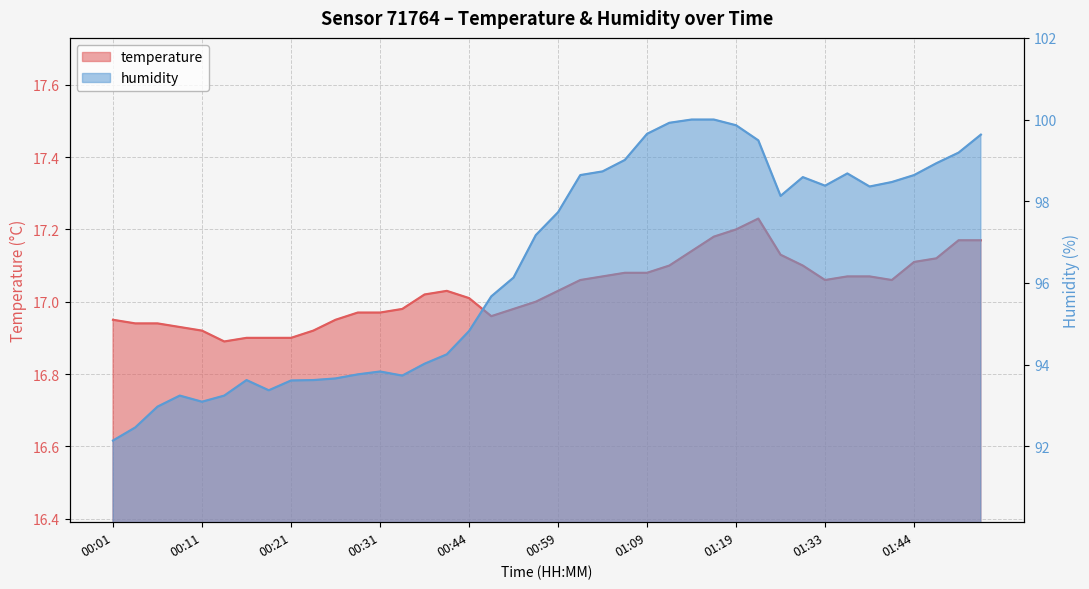

At which category does the chart reach its peak across all series?

01:14